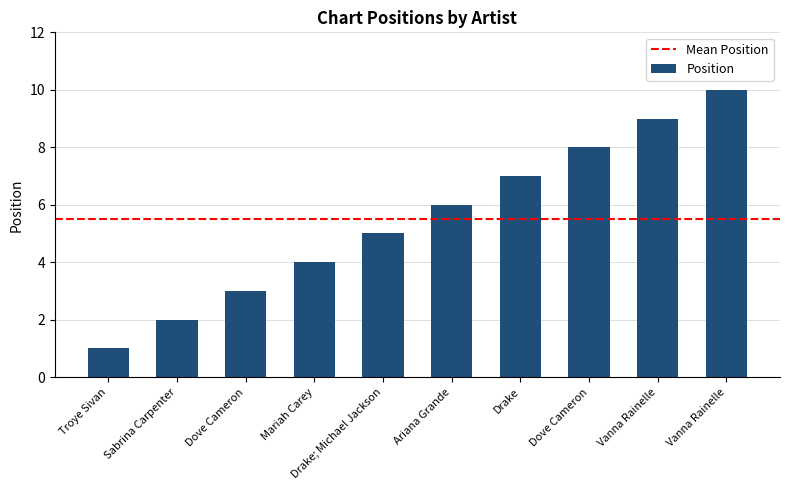

How many bars are there in total?

10